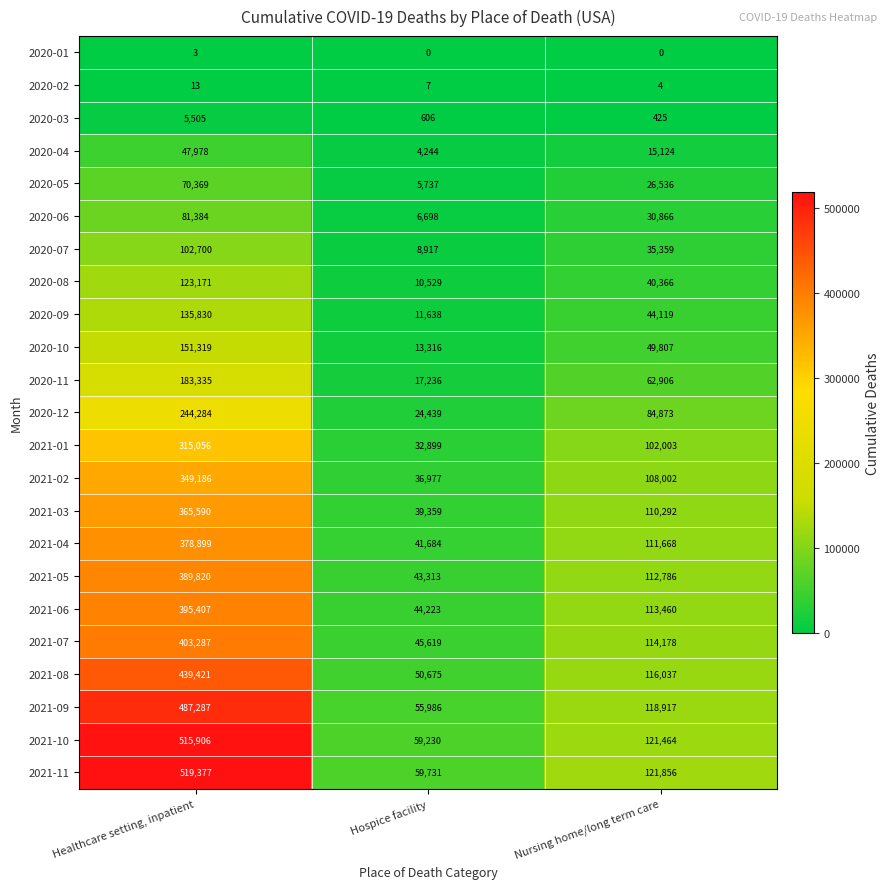

At how many categories does at least one series exceed 378569?

1